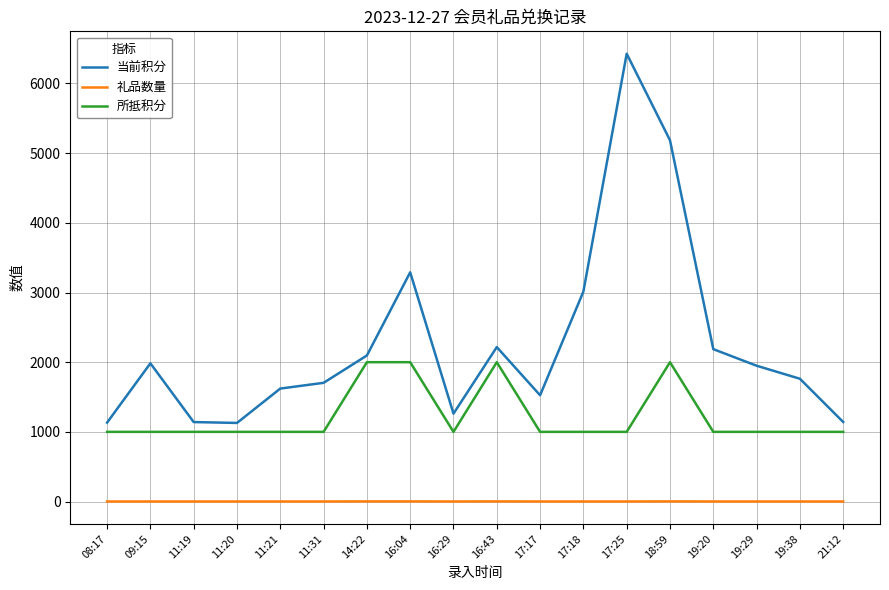

True or false: 所抵积分 and 当前积分 cross at least once.

False